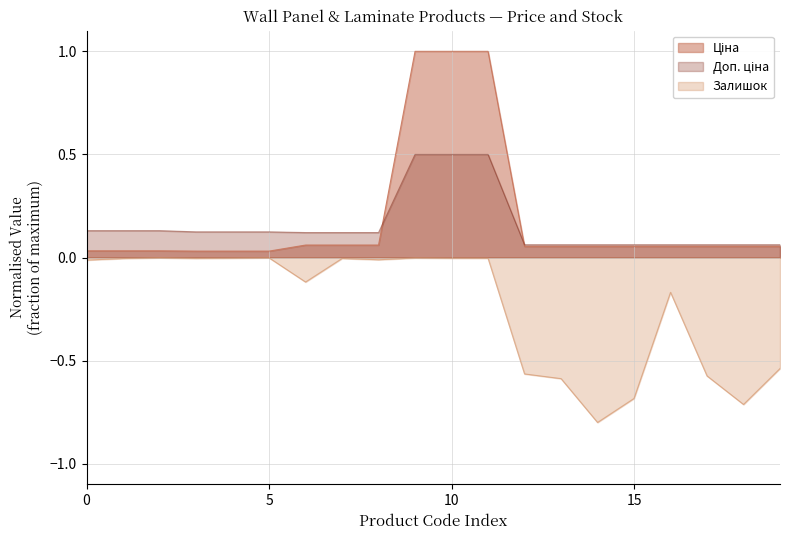

Reading left to right, what are all the values shown in this chart?

Ціна: 0.0	0.0	0.0	0.0	0.0	0.0	0.1	0.1	0.1	1.0	1.0	1.0	0.1	0.1	0.1	0.1	0.1	0.1	0.1	0.1
Доп. ціна: 0.1	0.1	0.1	0.1	0.1	0.1	0.1	0.1	0.1	0.5	0.5	0.5	0.1	0.1	0.1	0.1	0.1	0.1	0.1	0.1
Залишок: -0.0	-0.0	-0.0	-0.0	-0.0	-0.0	-0.1	-0.0	-0.0	-0.0	-0.0	-0.0	-0.6	-0.6	-0.8	-0.7	-0.2	-0.6	-0.7	-0.5